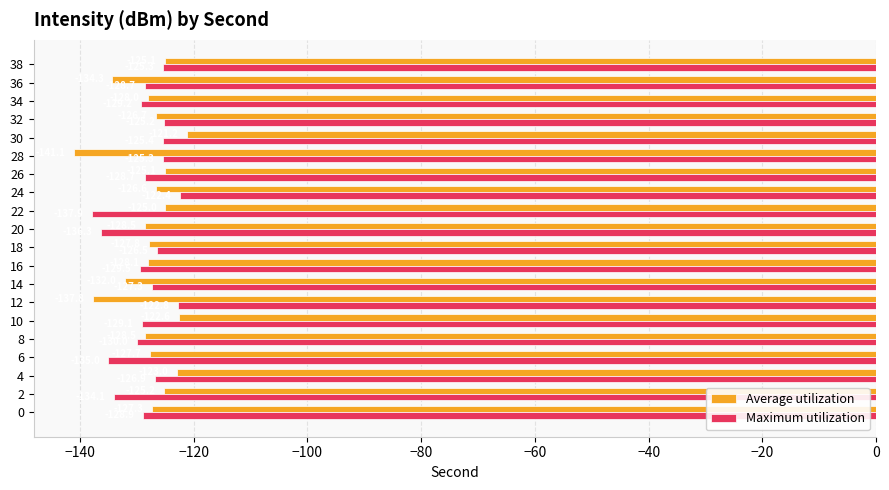

Rank the series by their maximum value, from lowest to highest.

Maximum utilization, Average utilization